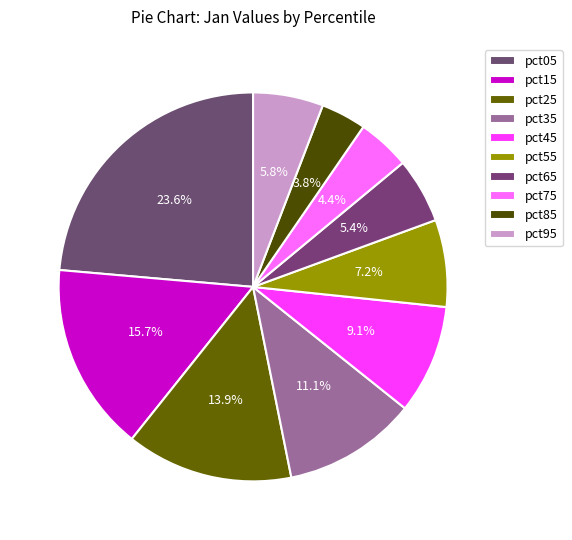

How many segments does this pie chart have?

10